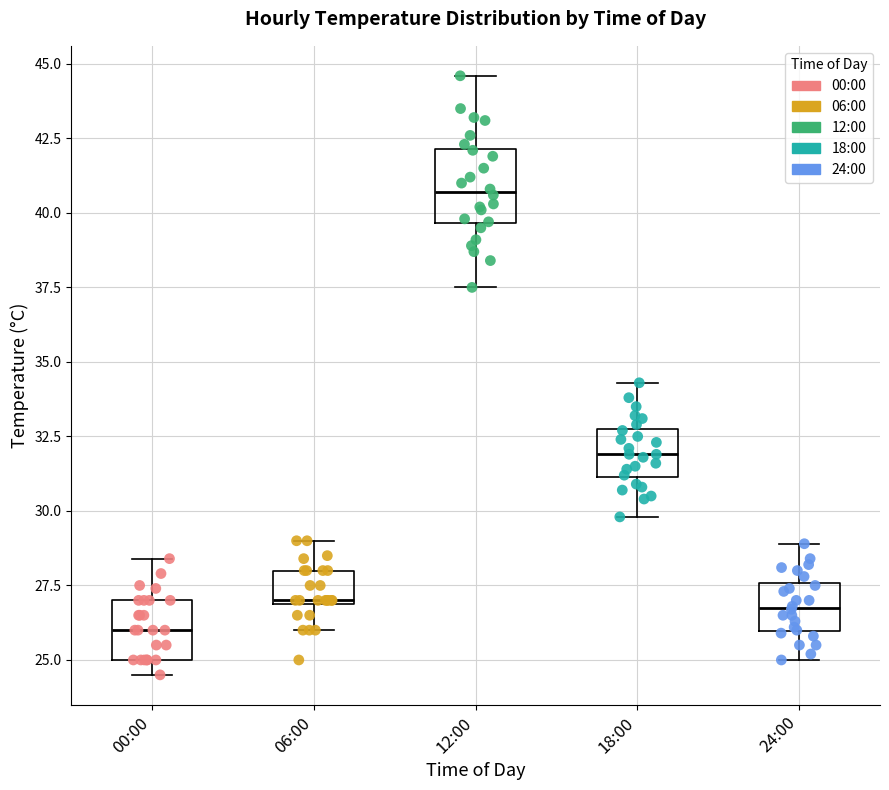

Which box's median line is the lowest?

00:00